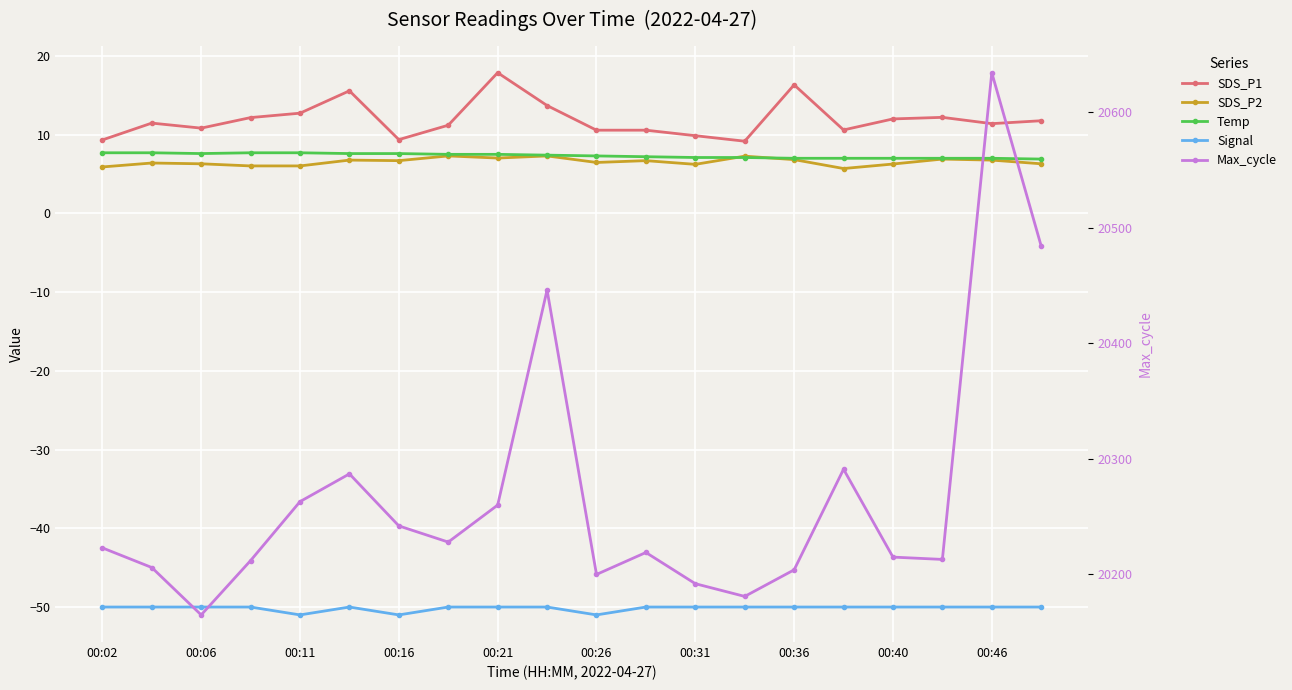

How many lines are shown in the chart?

5